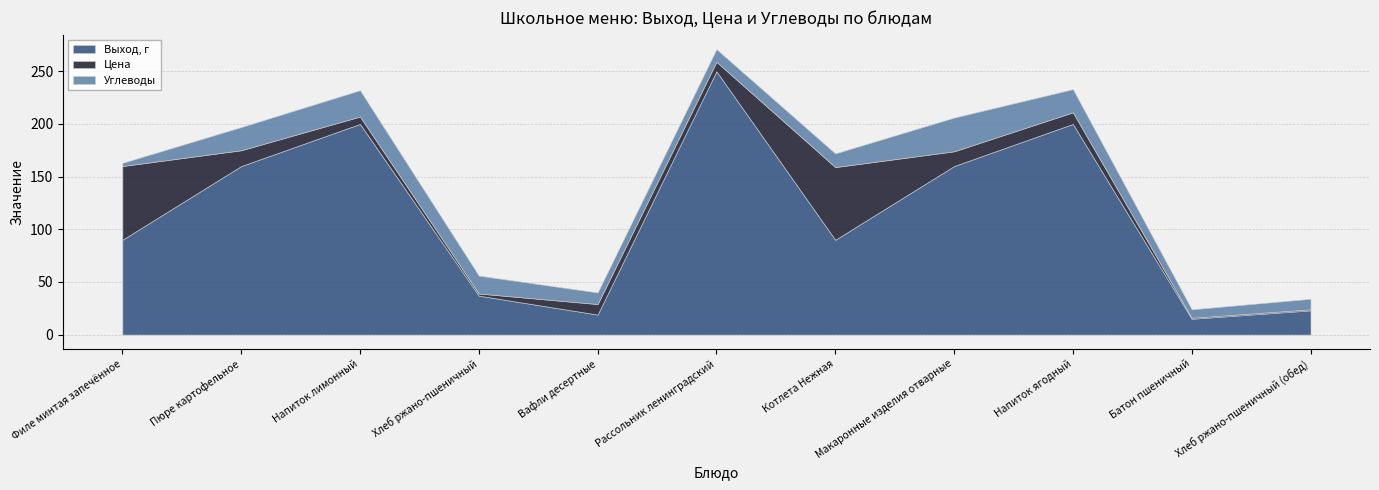

At which category is the sum across all series the highest?

Рассольник ленинградский